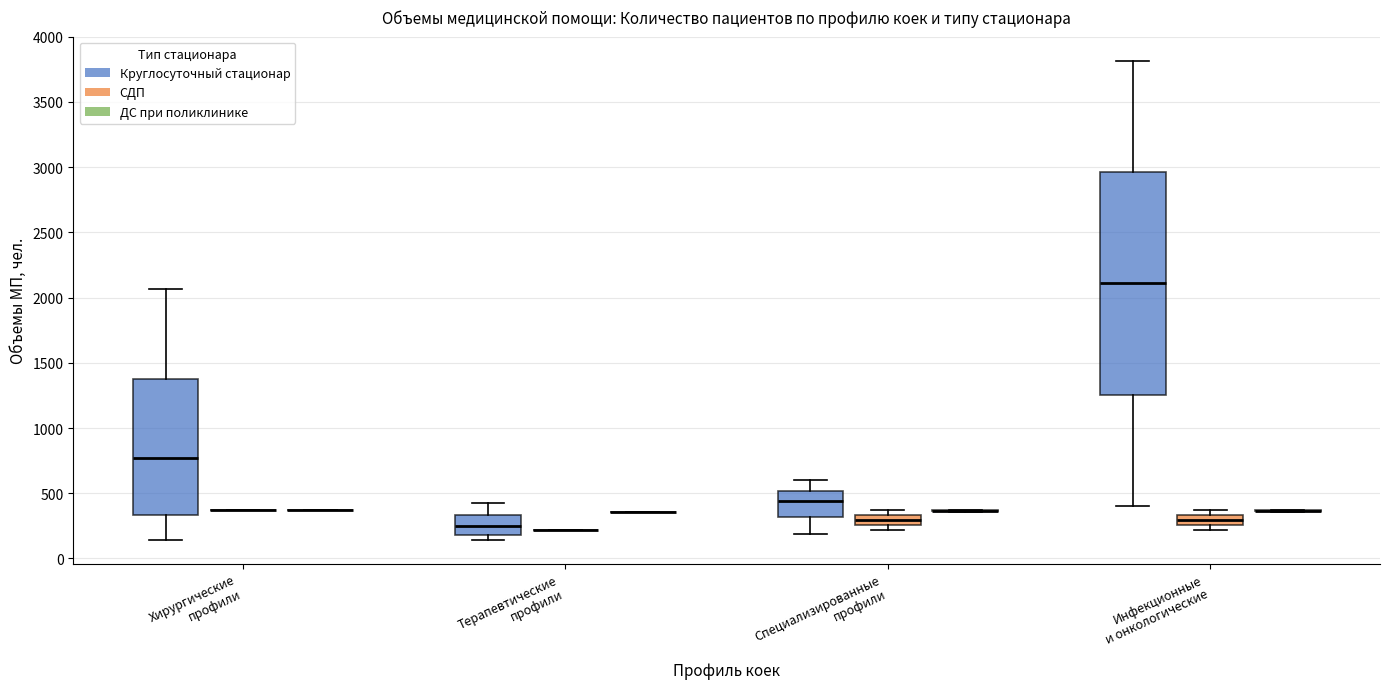

Reading left to right, read every box against the y-axis: the position of its median line, the range the box covers, and the ends of its whiskers. The values are not printed on the chart, so give them approximately, as read against the axis.

Хирургические профили (Круглосуточный стационар): median 750, box 350 to 1350, whiskers 150 to 2050
Хирургические профили (СДП): box collapsed to a line at 400, whiskers 400 to 400
Хирургические профили (ДС при поликлинике): box collapsed to a line at 400, whiskers 400 to 400
Терапевтические профили (Круглосуточный стационар): median 250, box 200 to 350, whiskers 150 to 400
Терапевтические профили (СДП): box collapsed to a line at 200, whiskers 200 to 200
Терапевтические профили (ДС при поликлинике): box collapsed to a line at 350, whiskers 350 to 350
Специализированные профили (Круглосуточный стационар): median 450, box 300 to 500, whiskers 200 to 600
Специализированные профили (СДП): median 300, box 250 to 350, whiskers 200 to 400
Специализированные профили (ДС при поликлинике): box collapsed to a line at 350, whiskers 350 to 400
Инфекционные и онкологические (Круглосуточный стационар): median 2100, box 1250 to 2950, whiskers 400 to 3800
Инфекционные и онкологические (СДП): median 300, box 250 to 350, whiskers 200 to 400
Инфекционные и онкологические (ДС при поликлинике): box collapsed to a line at 350, whiskers 350 to 400